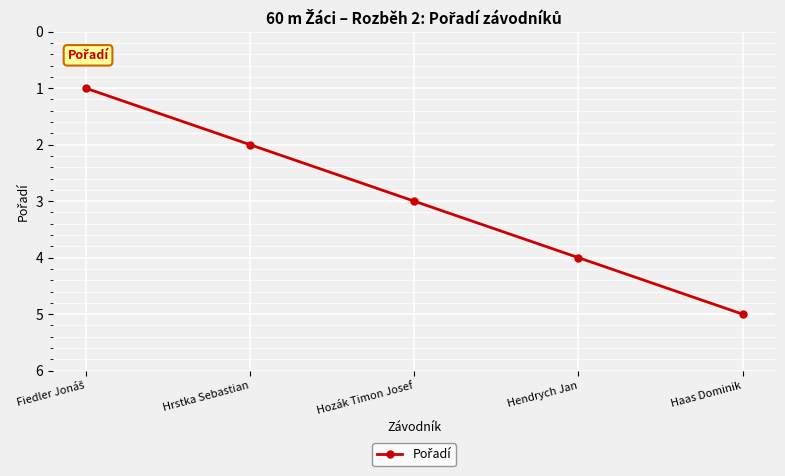

What is the label of the 1st point from the right?

Haas Dominik